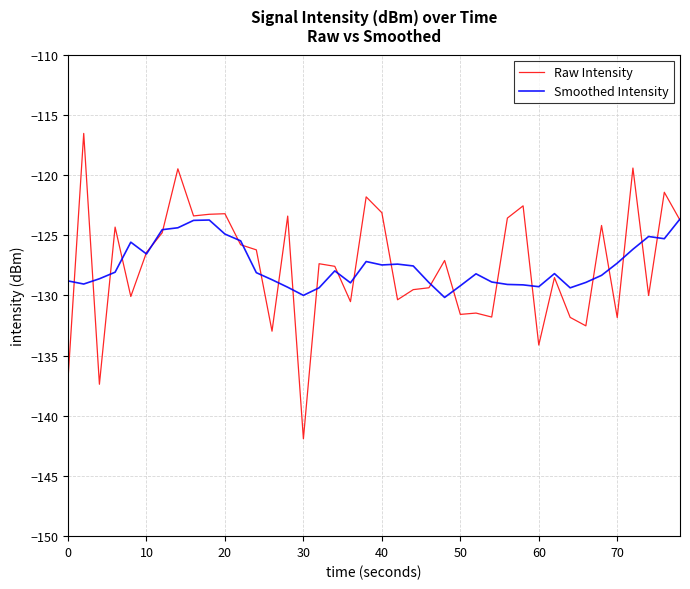

What is the highest value of the Raw Intensity series?

-116.5